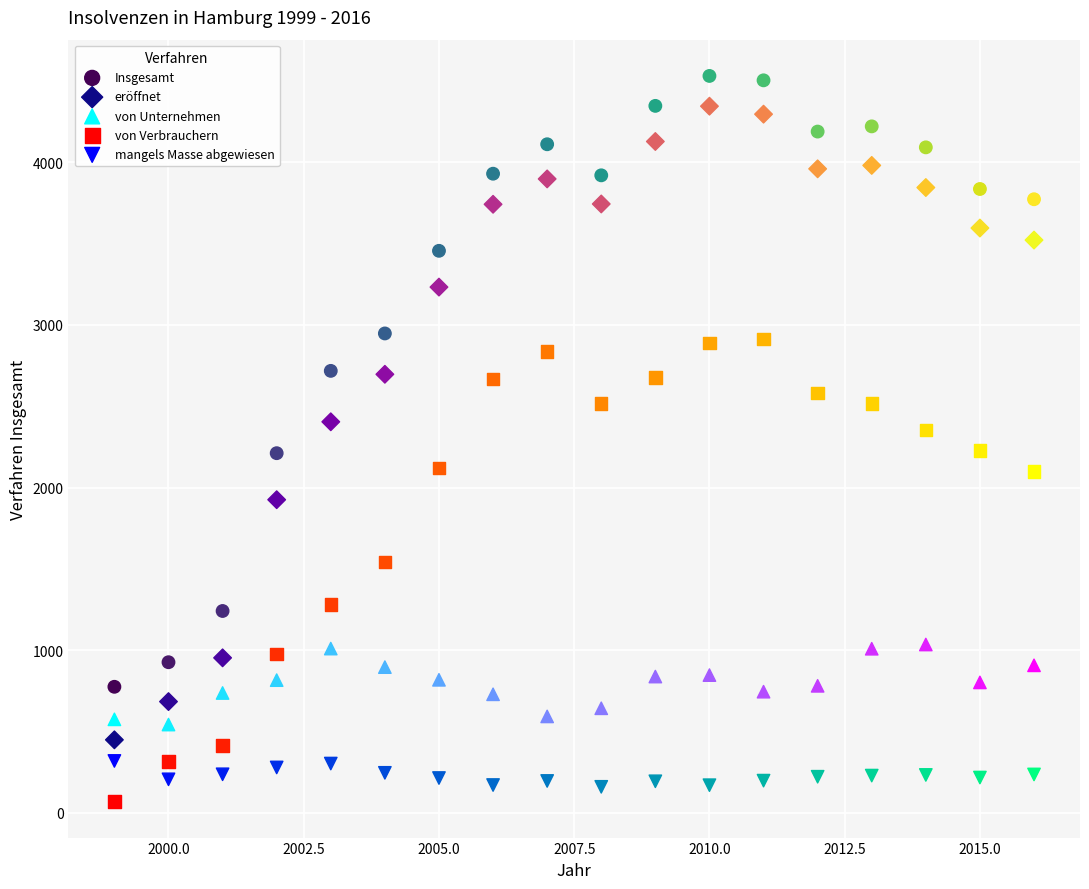

What are all the series names shown in the legend?

Insgesamt, eröffnet, von Unternehmen, von Verbrauchern, mangels Masse abgewiesen